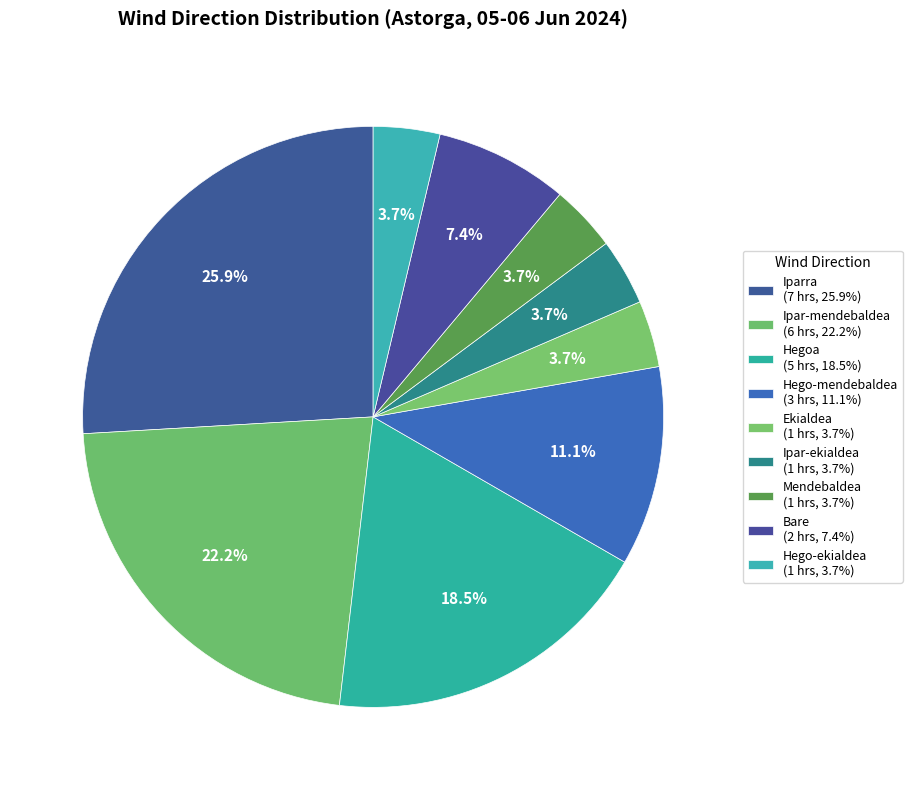

Which category has the smallest portion of the pie?

Ekialdea